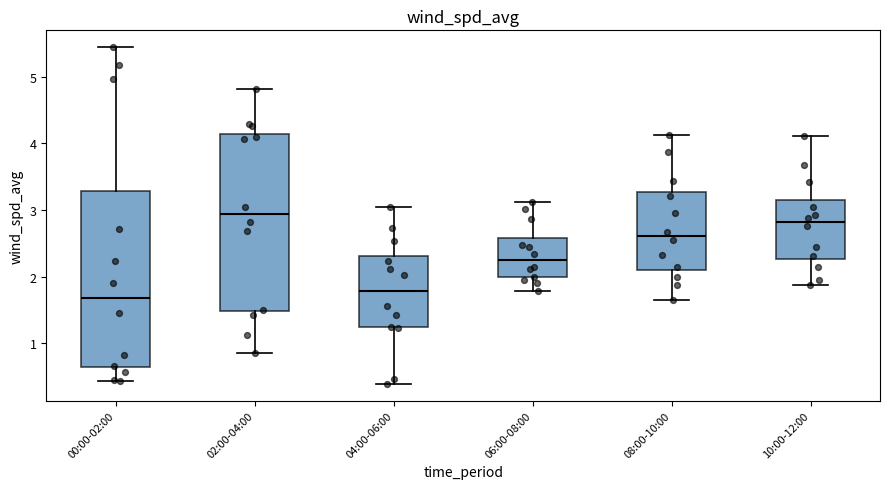

Where is the upper edge of the box for 08:00-10:00 on the y-axis? The values are not printed on the chart, so give them approximately, as read against the axis.

3.3